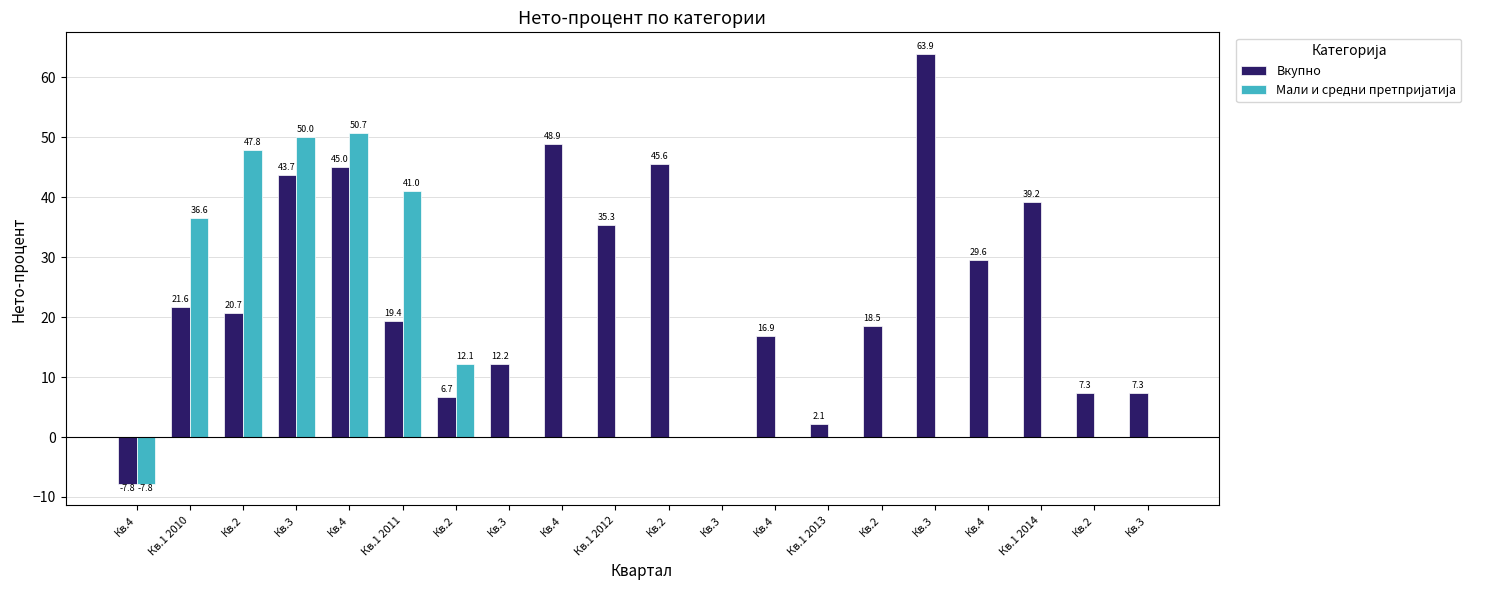

Which series changed the most between Кв.3 and Кв.4?

Мали и средни претпријатија